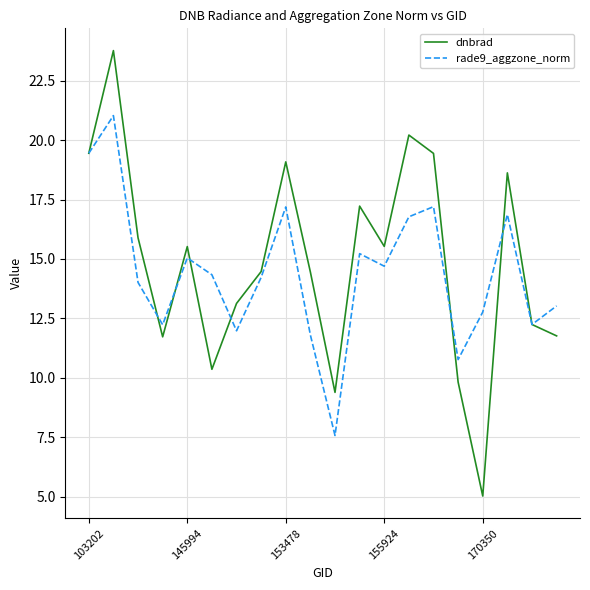

Rank the series by their maximum value, from highest to lowest.

dnbrad, rade9_aggzone_norm